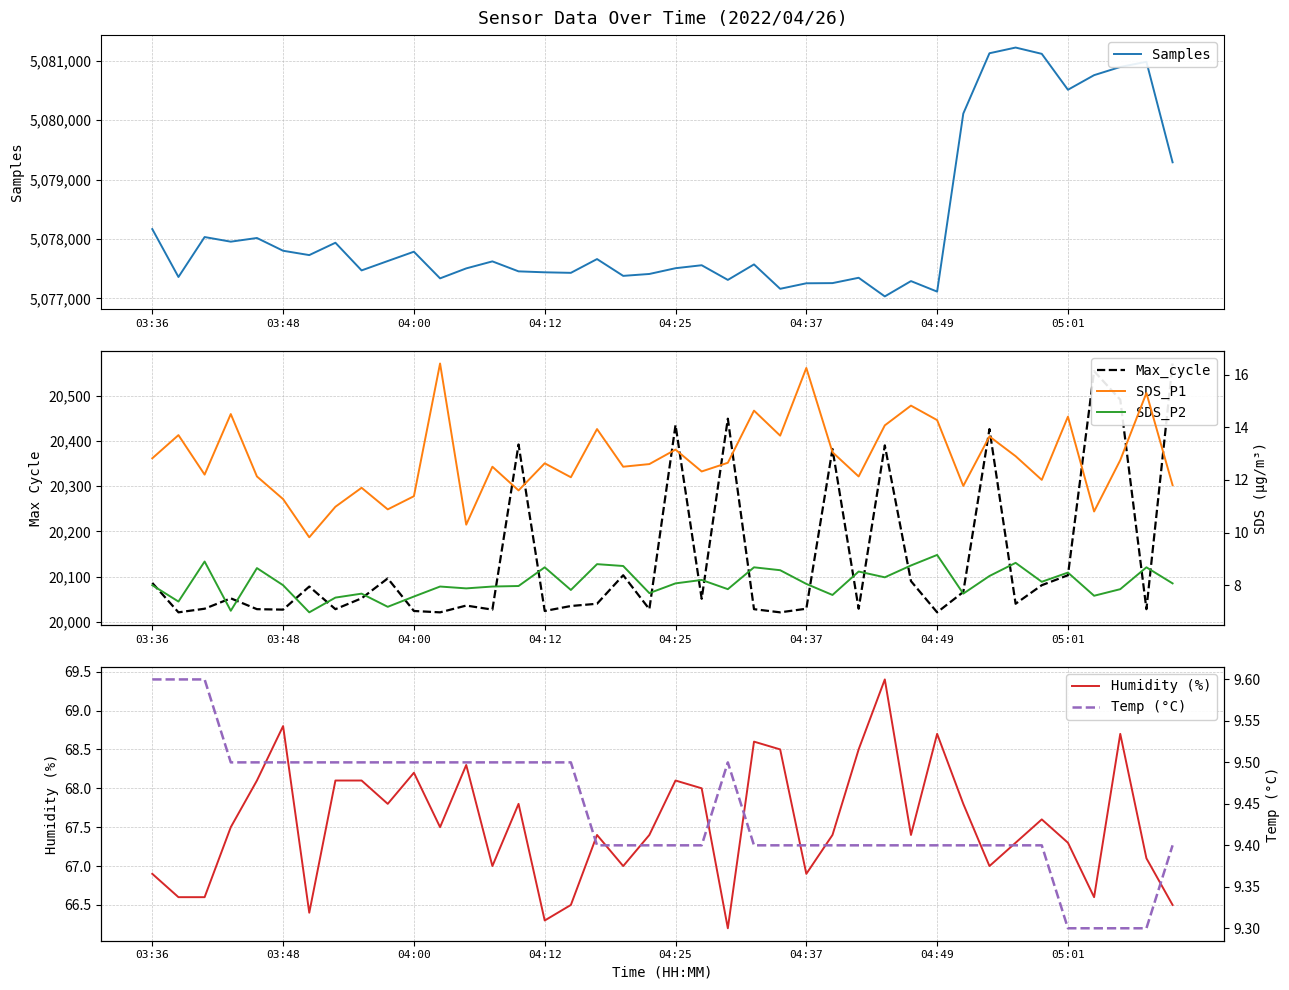

Count the Temp (°C) values in the range 9 to 10.

40